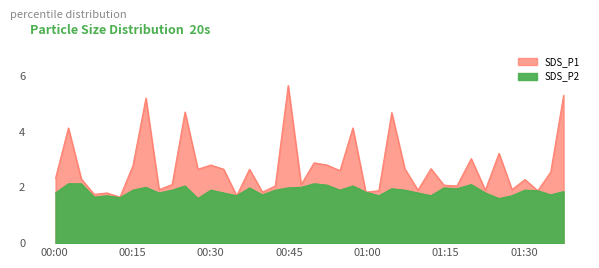

What are all the series names shown in the legend?

SDS_P1, SDS_P2